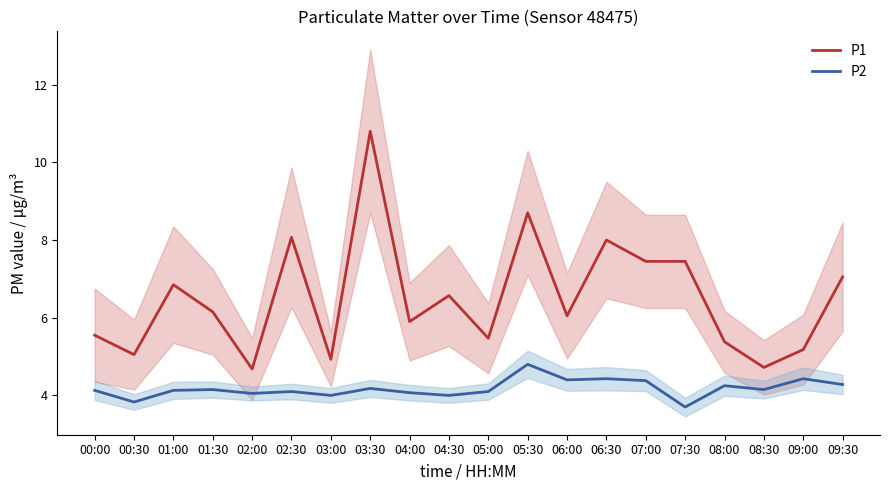

What is the difference between the highest and lowest values at 00:30?

1.2